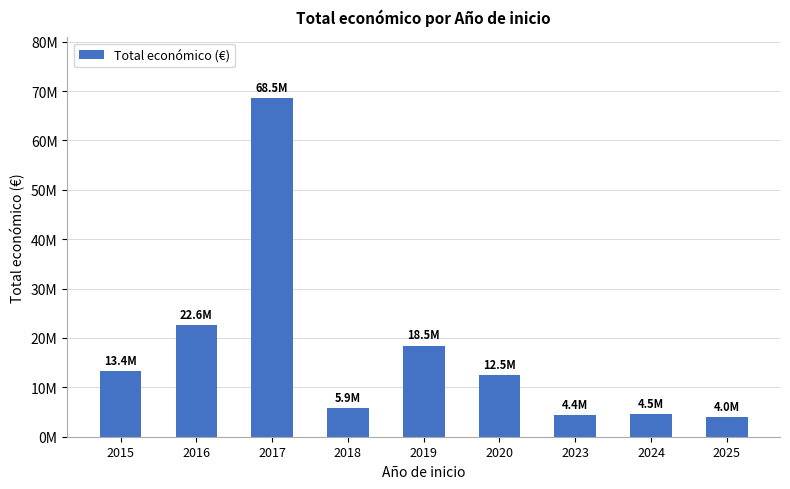

Are the bars horizontal?

No